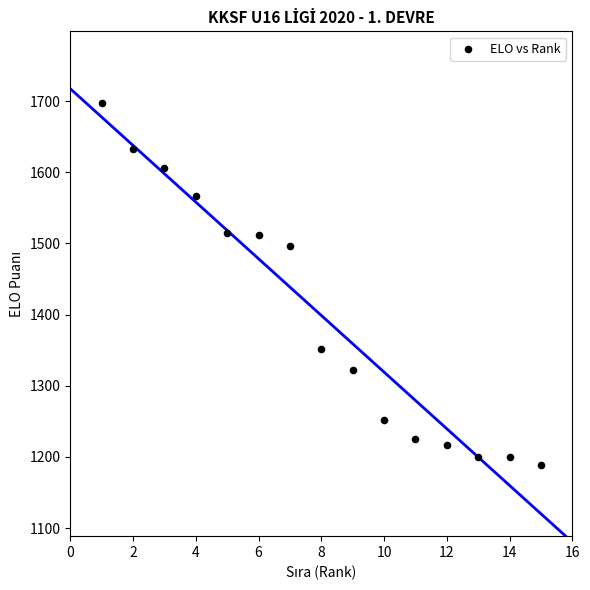

What Y value in the scatter plot is closest to 1443?

1497